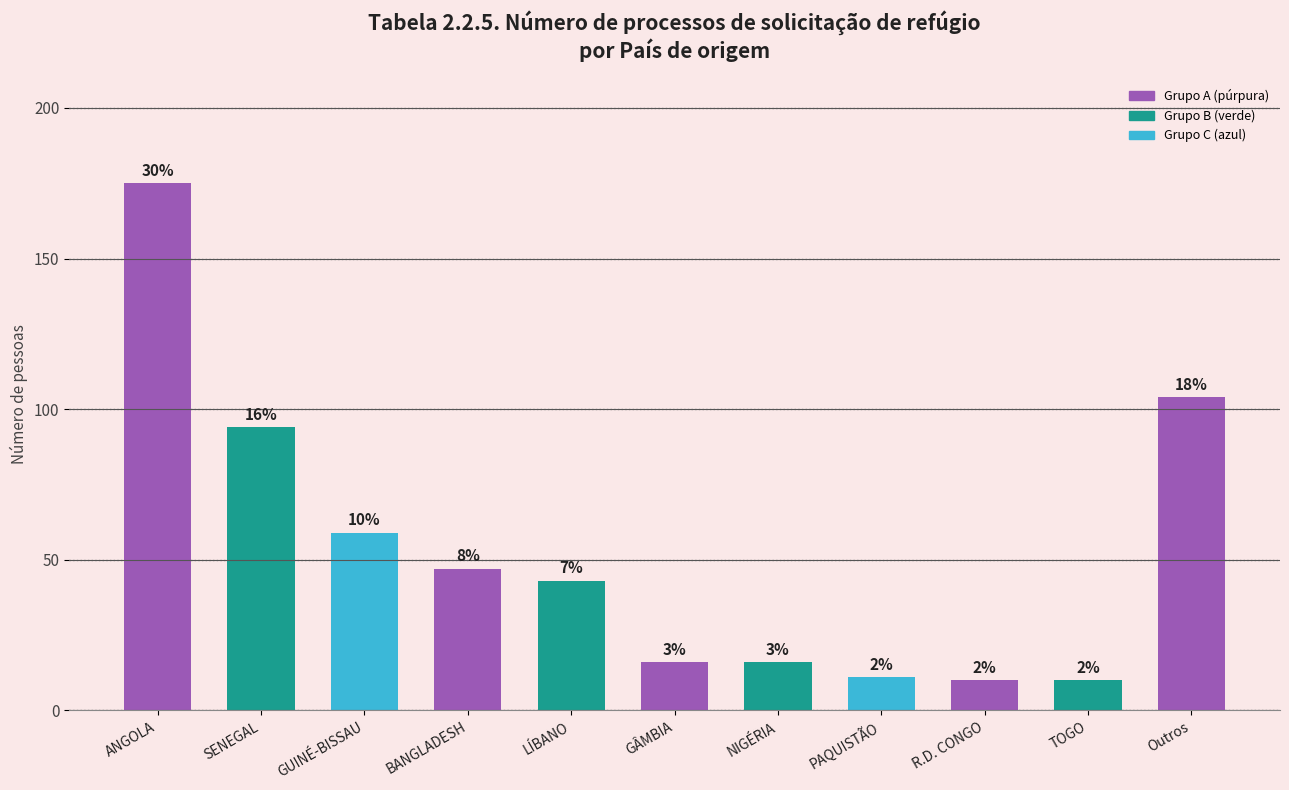

Which category has the highest value across all series?

ANGOLA